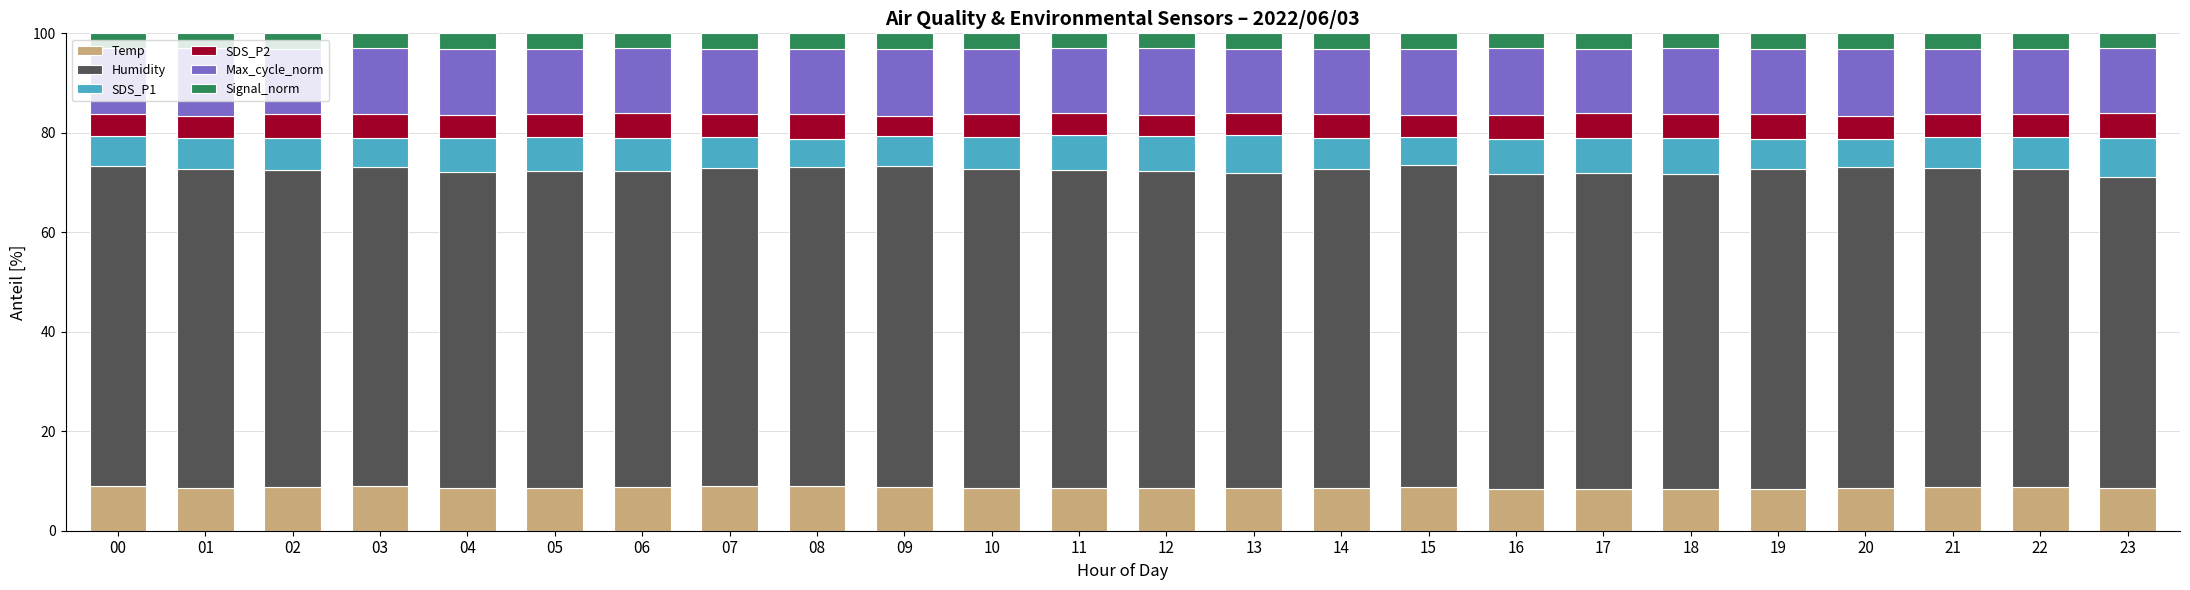

What is the total value across all series at 11?

100.0